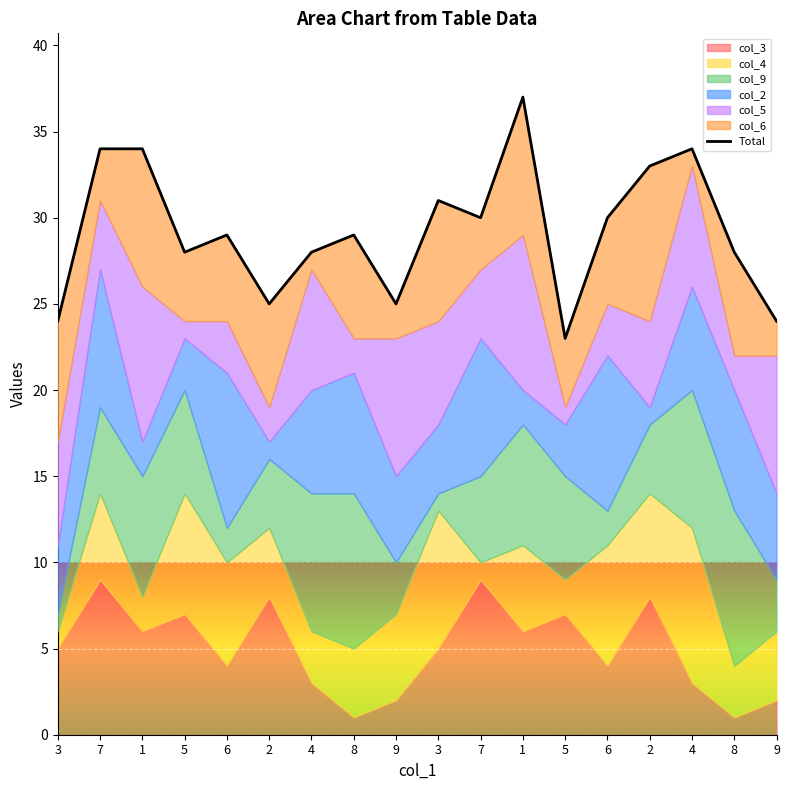

What is the label of the 18th point from the right?

3